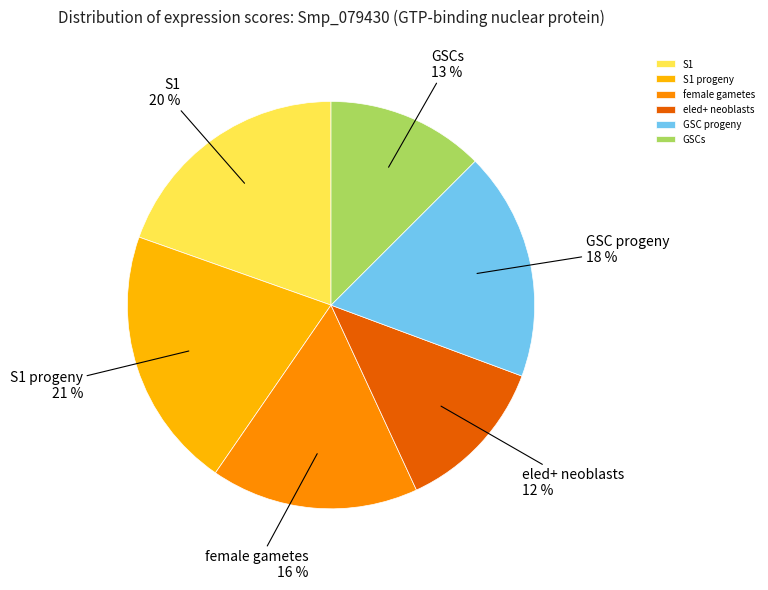

To the nearest percent, what is the average slice percentage?

17%